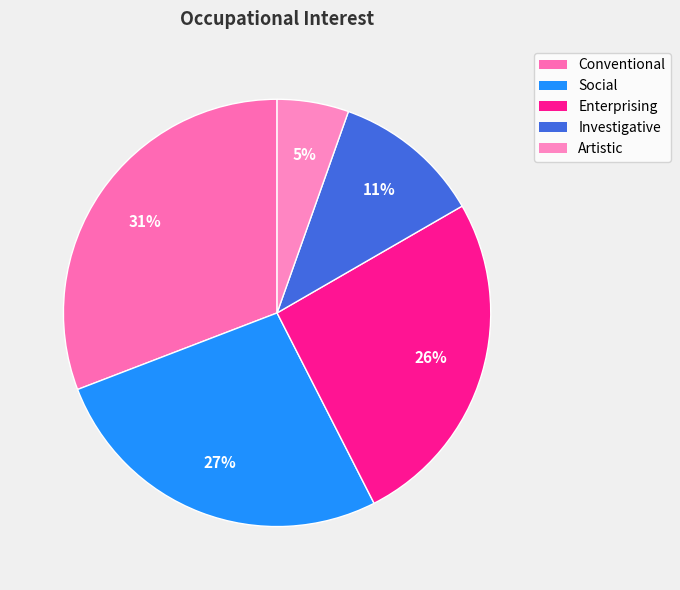

What percentage do Investigative and Social together represent?

37.9%